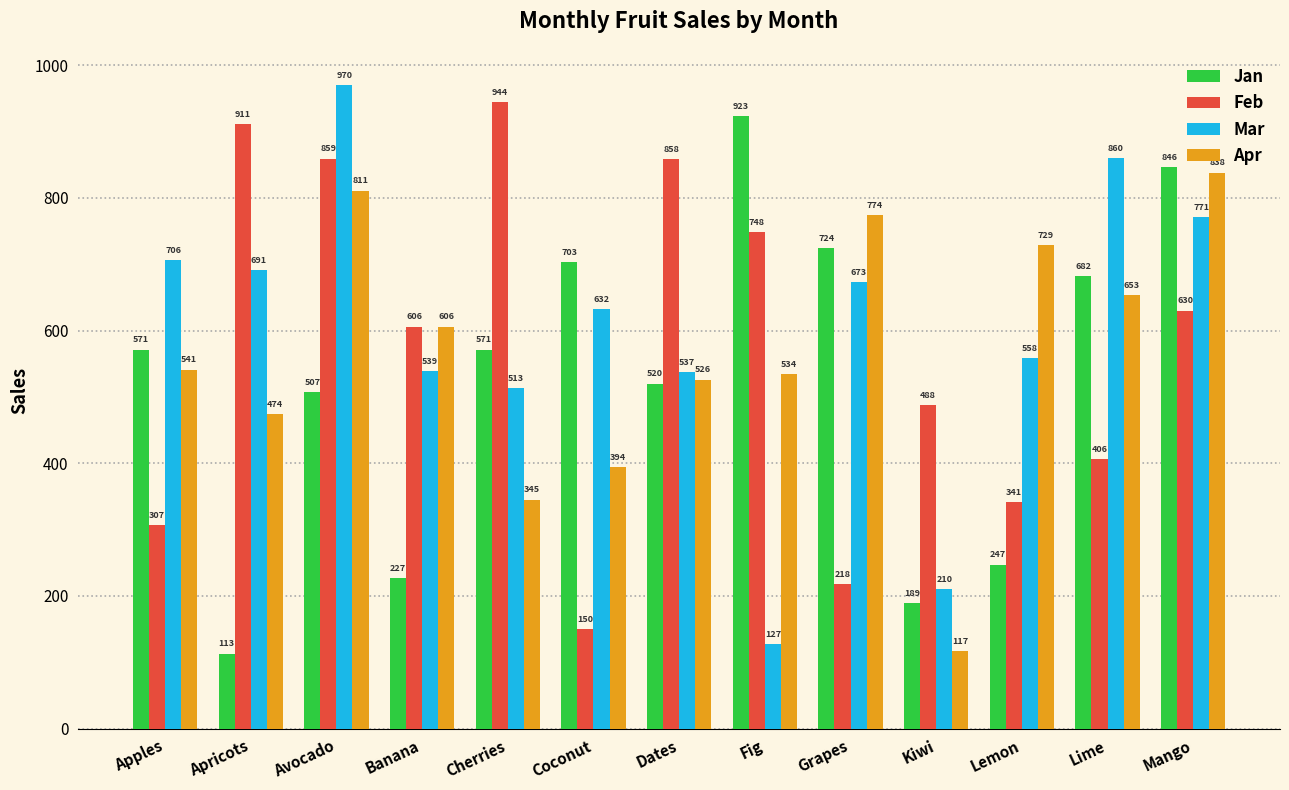

What is the difference between the Mar values at Avocado and Cherries?

457